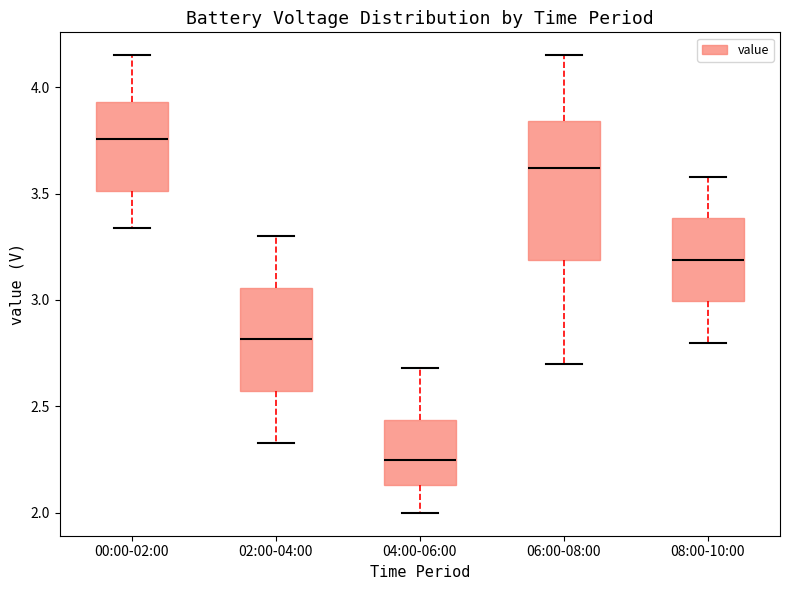

Which box is the tallest, from its lower edge to its upper edge?

06:00-08:00